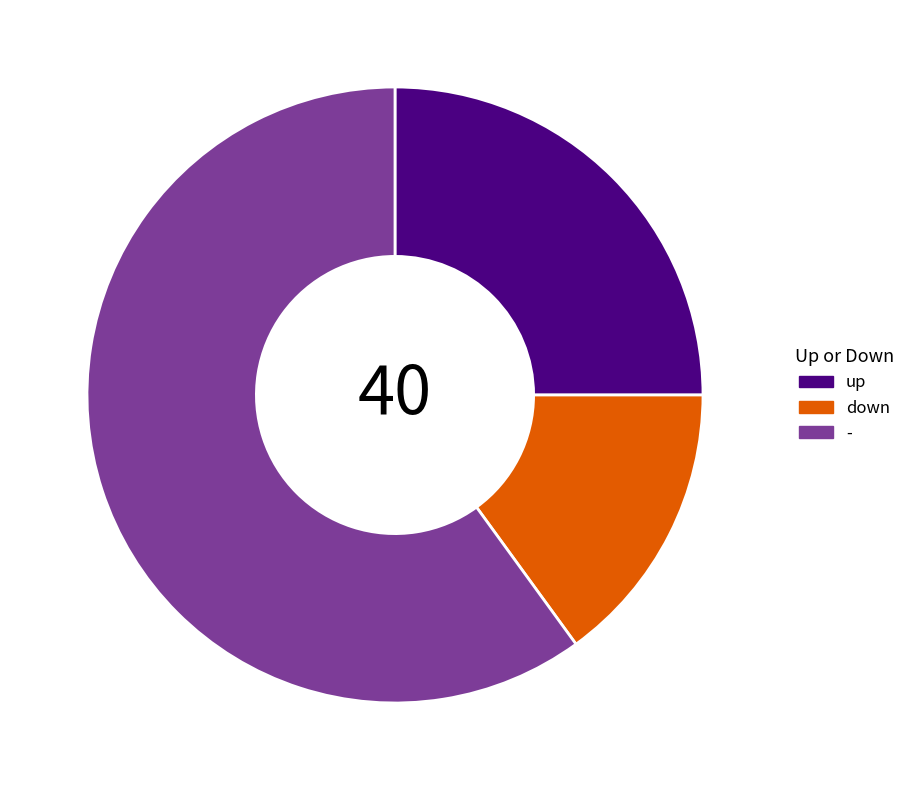

Which slice represents more than half of the pie?

-